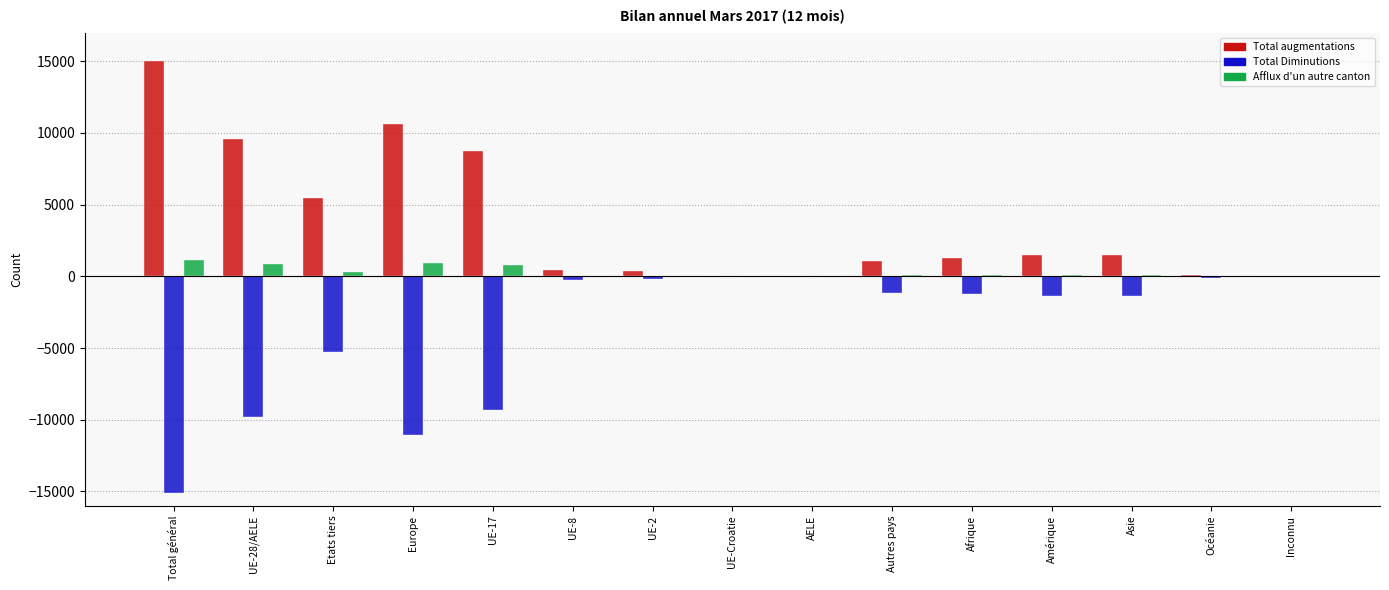

Which category has the highest value in the Total augmentations series?

Total général